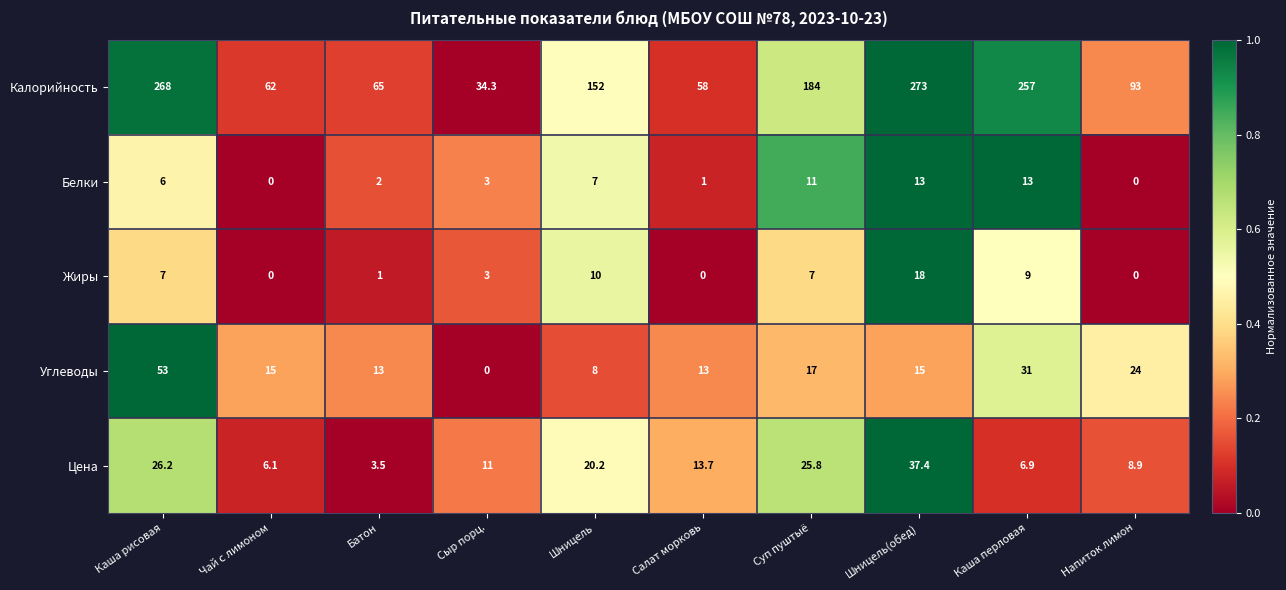

What value does the Белки series have at Батон?

2.0